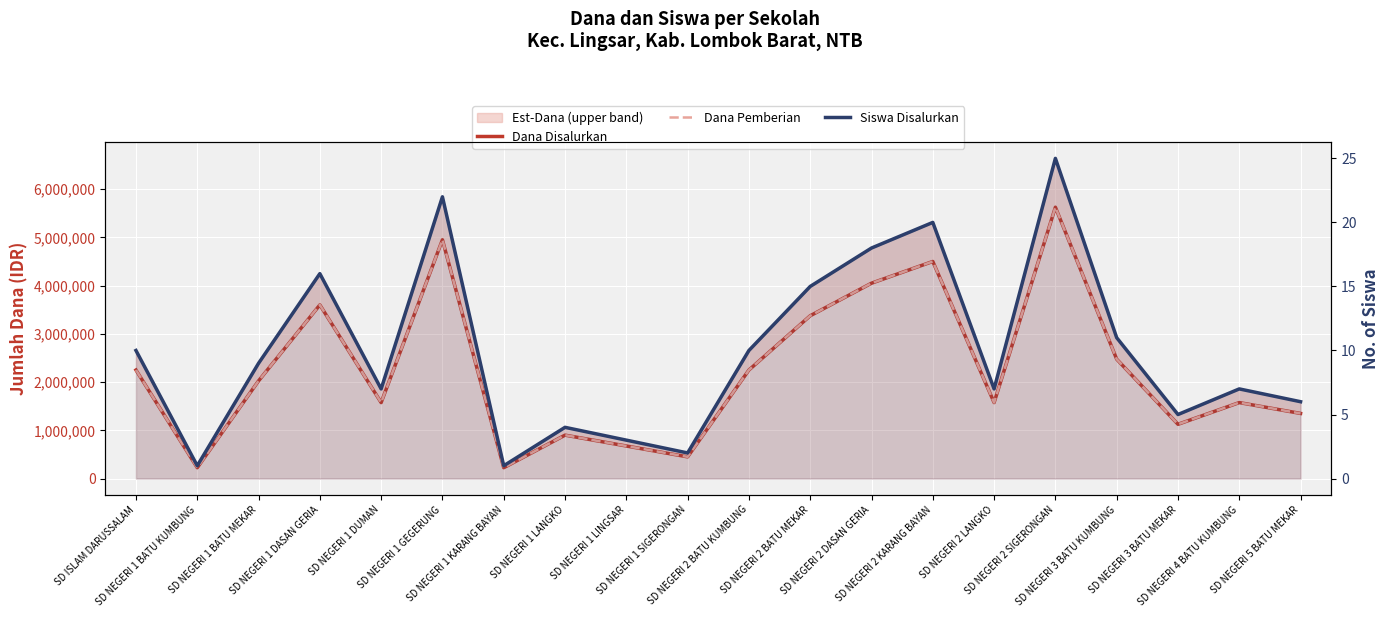

Between SD NEGERI 1 LANGKO and SD NEGERI 1 DASAN GERIA, which is larger?

SD NEGERI 1 DASAN GERIA